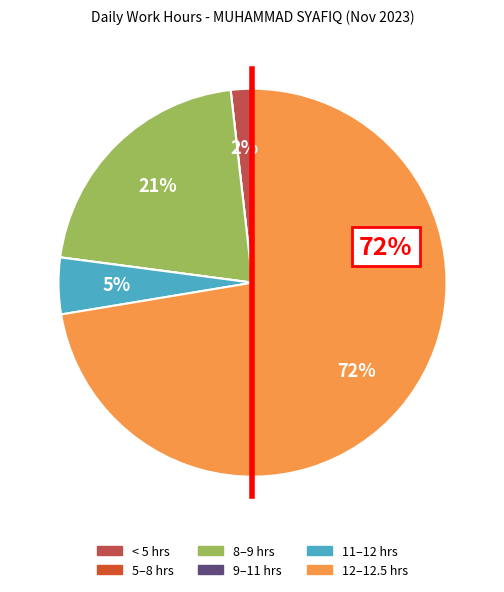

Is < 5 hrs the majority of the pie?

No